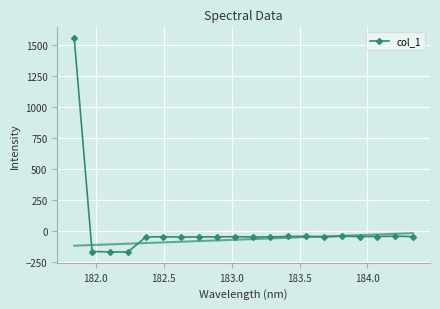

What is the value of the col_1 point at the 18th from the left?

-42.0